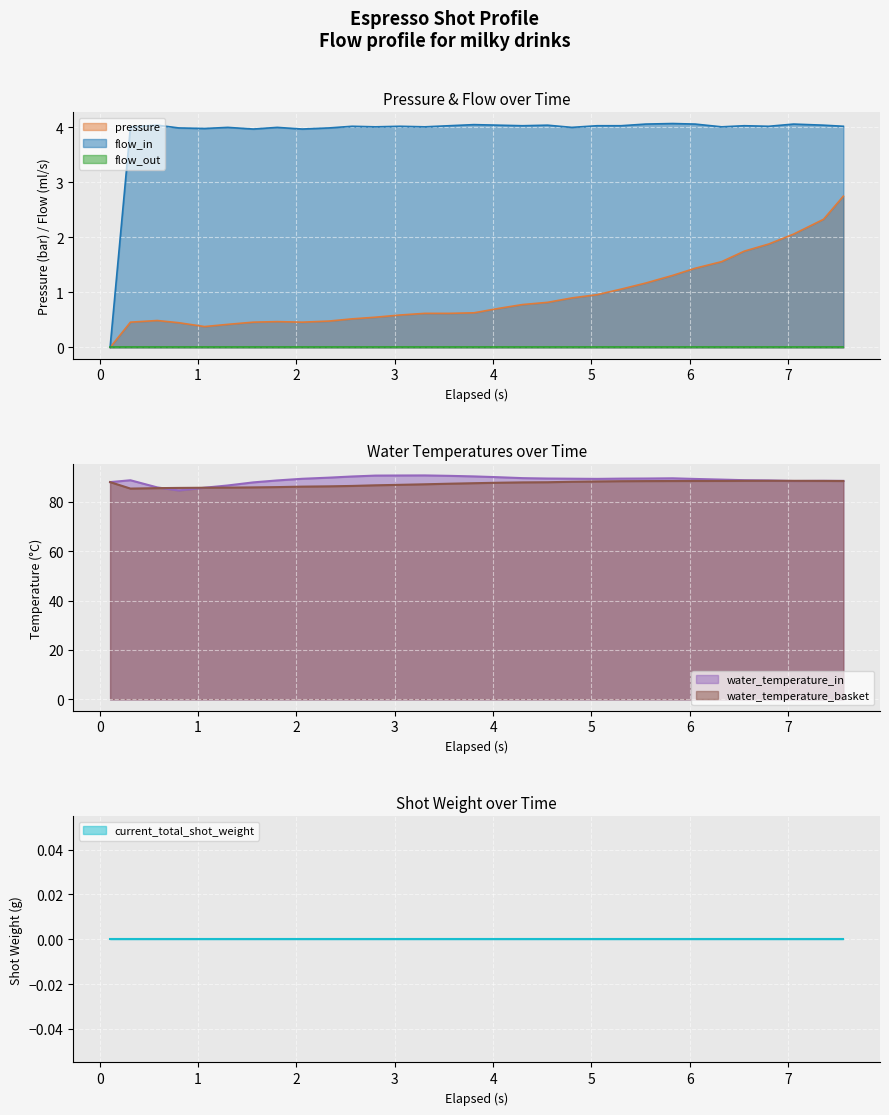

At which label does water_temperature_in reach its minimum?

0.804